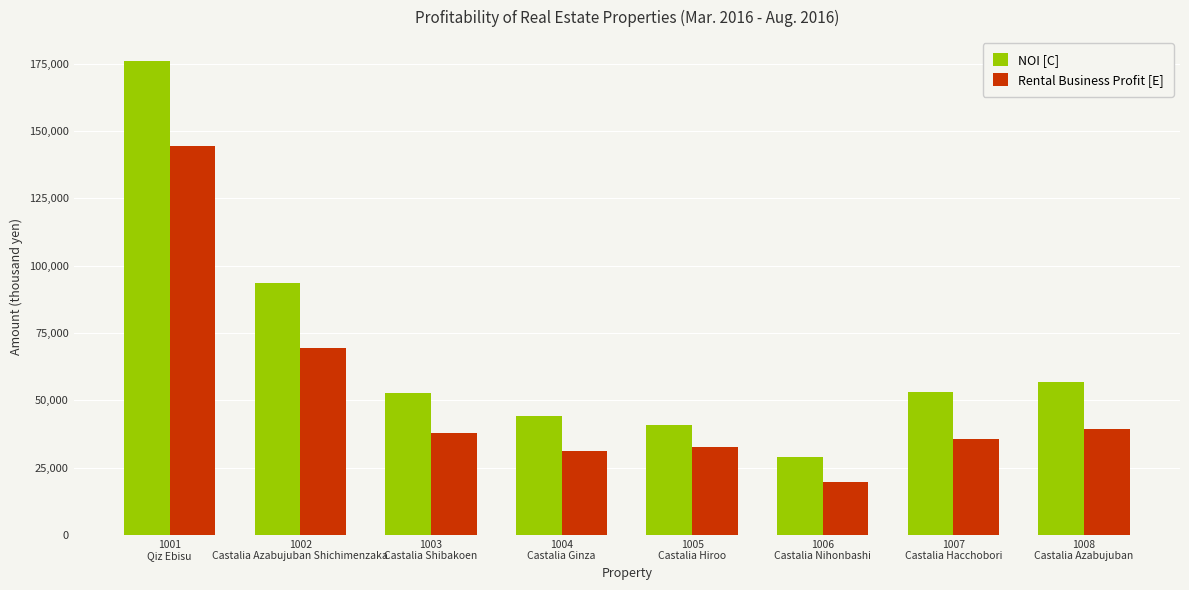

At which label is NOI [C] closest to 102541?

1002
Castalia Azabujuban Shichimenzaka